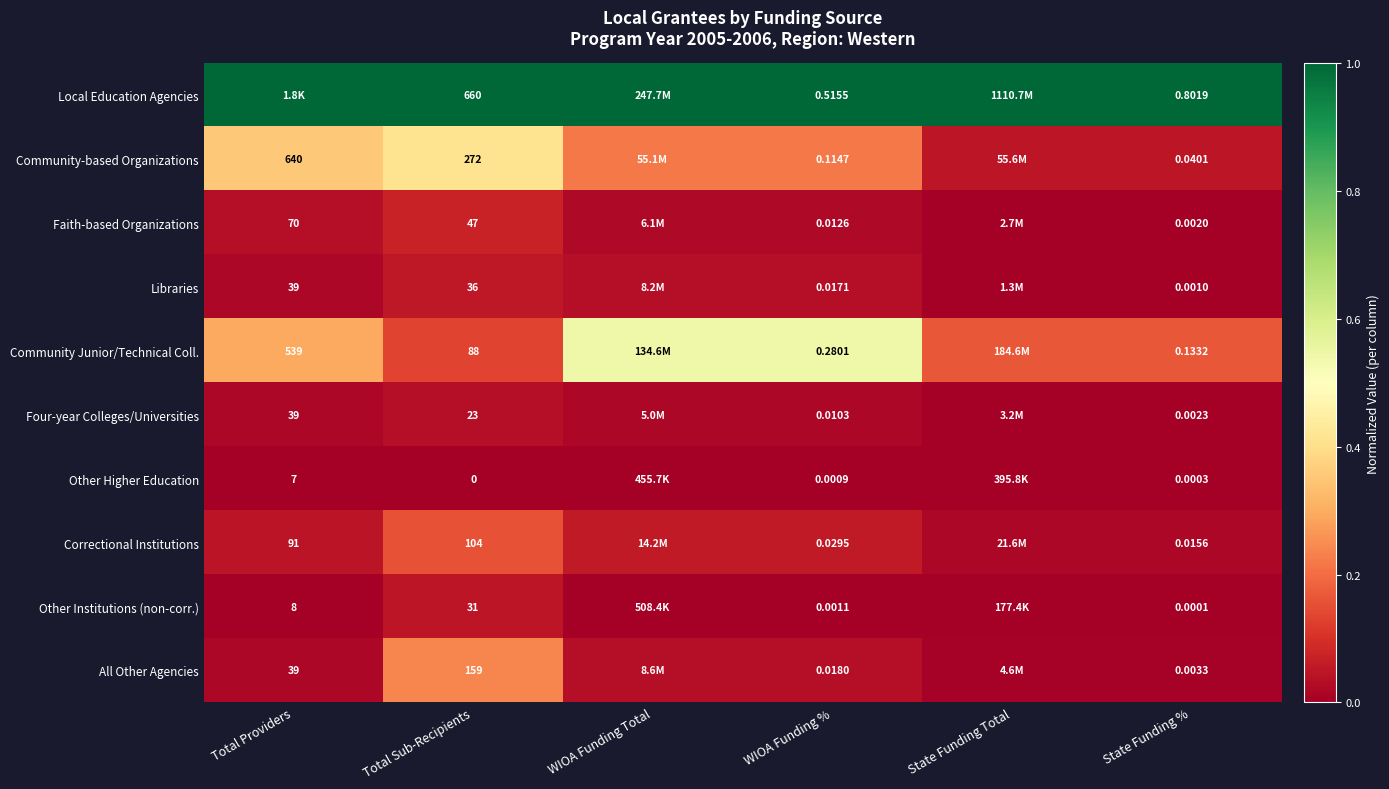

What is the maximum value shown in the chart?

1.0